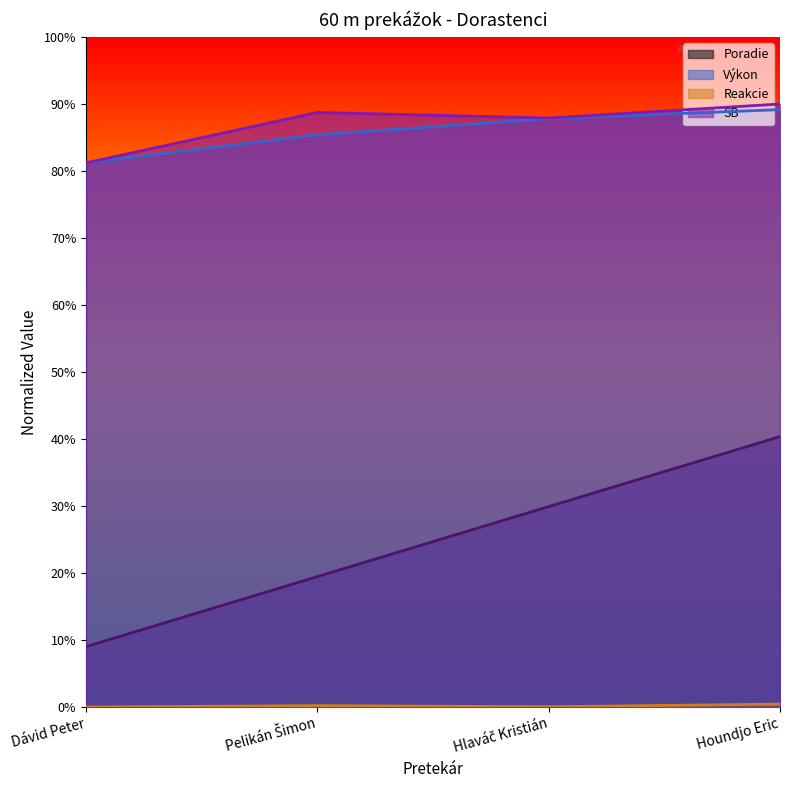

Does the chart have visible grid lines?

No